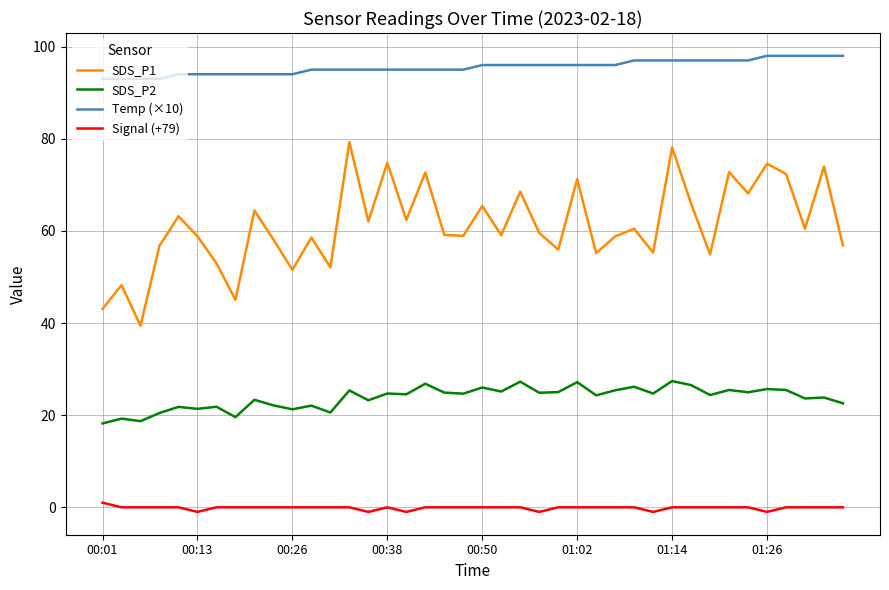

What is the minimum value for SDS_P1?

39.4